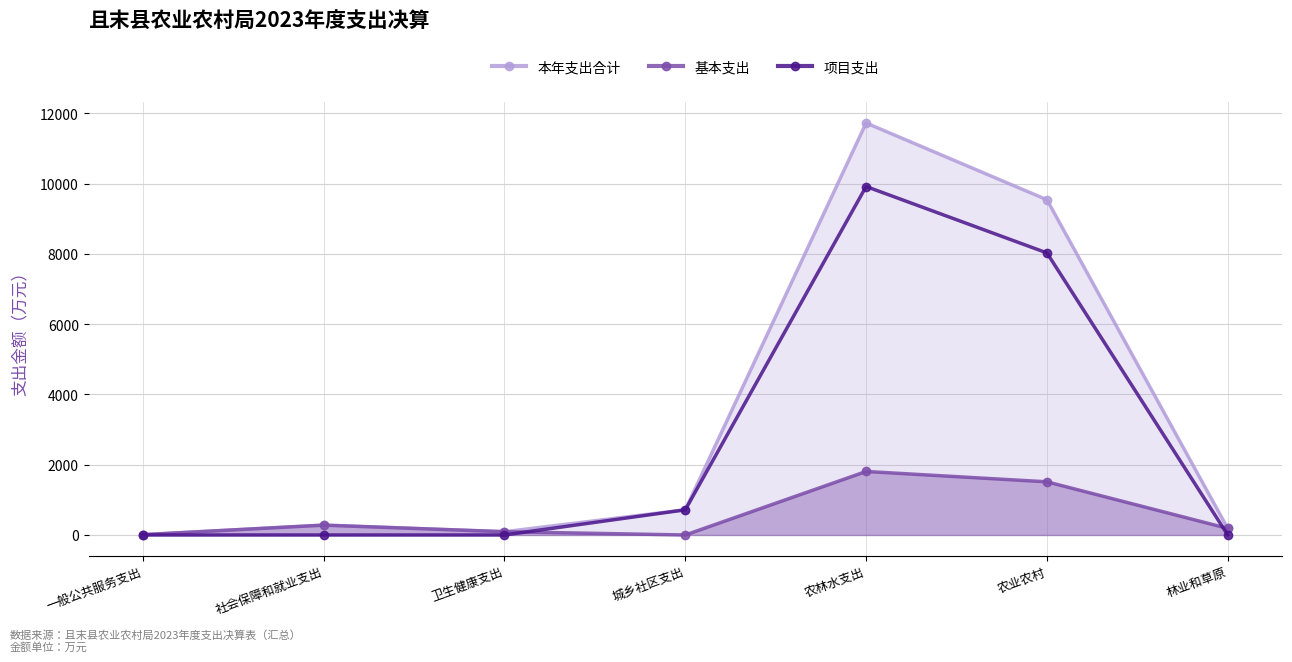

What value does the 本年支出合计 series have at 林业和草原?

187.2